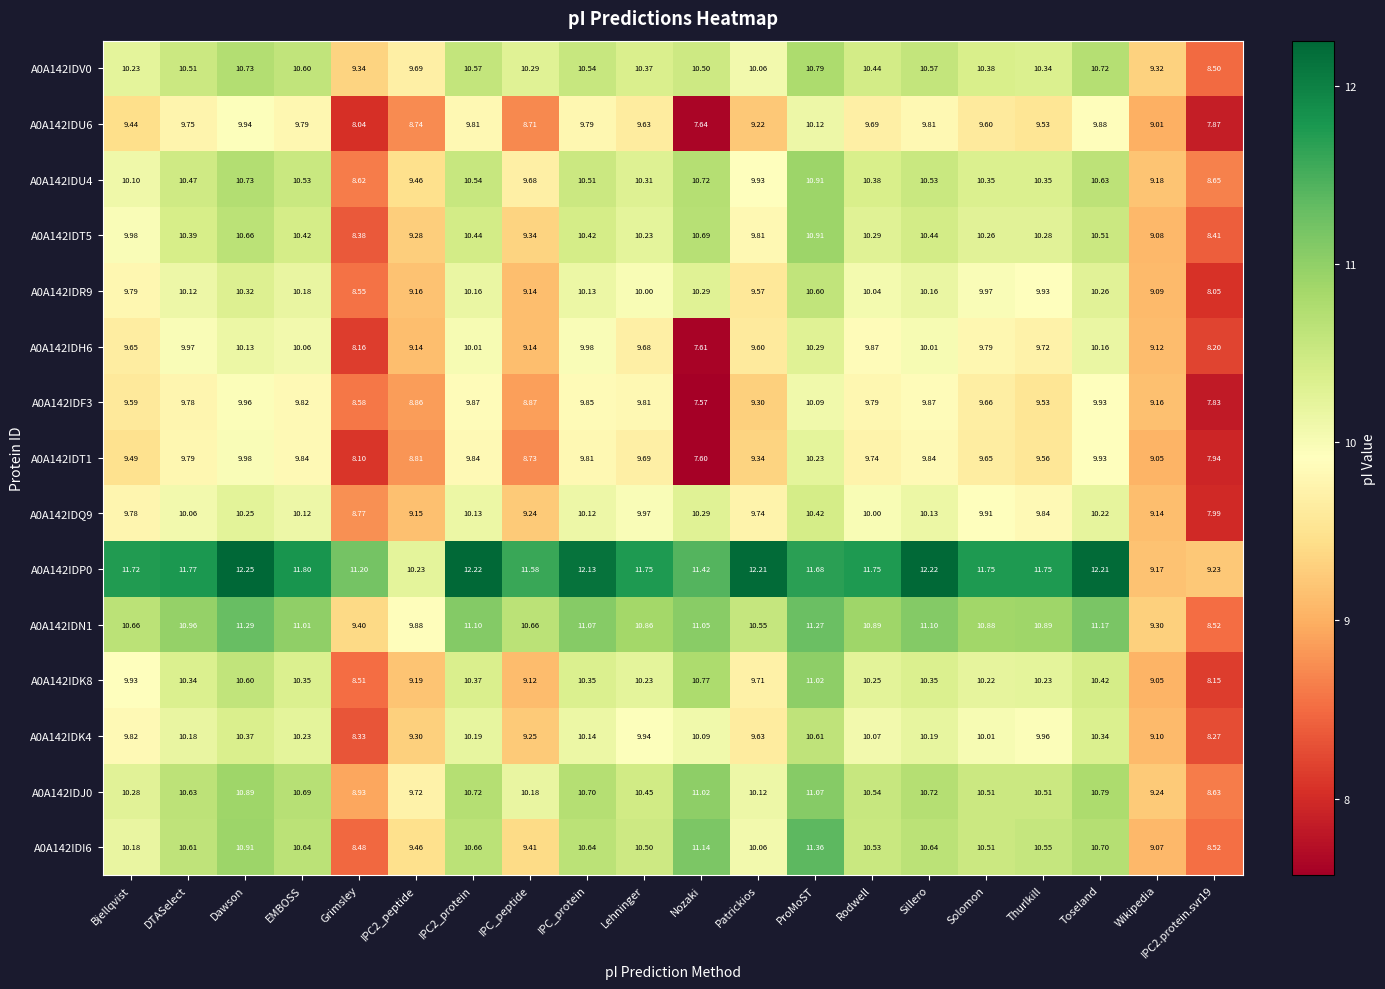

Which category has the highest value across all series?

Dawson